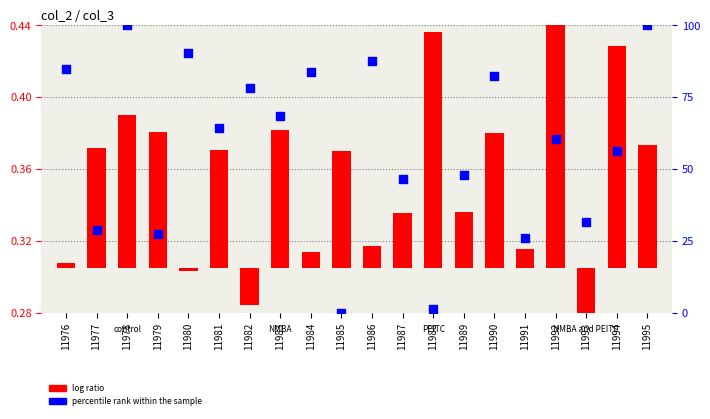

Which series has the largest total across all categories?

percentile rank within the sample